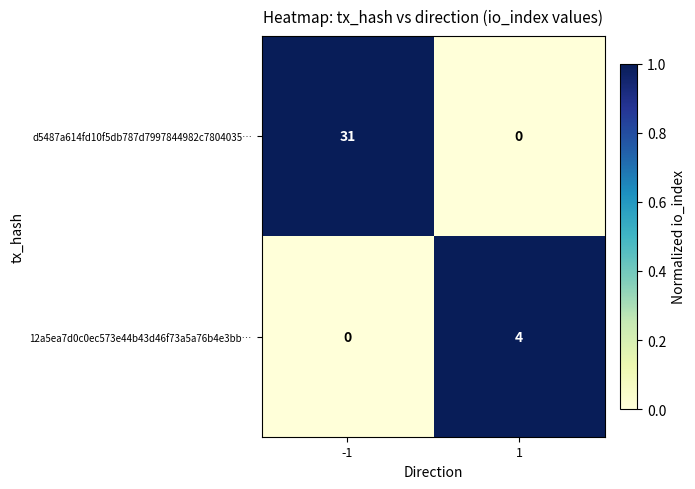

What is the difference between the 12a5ea7d0c0ec573e44b43d46f73a5a76b4e3bb… values at 1 and -1?

4